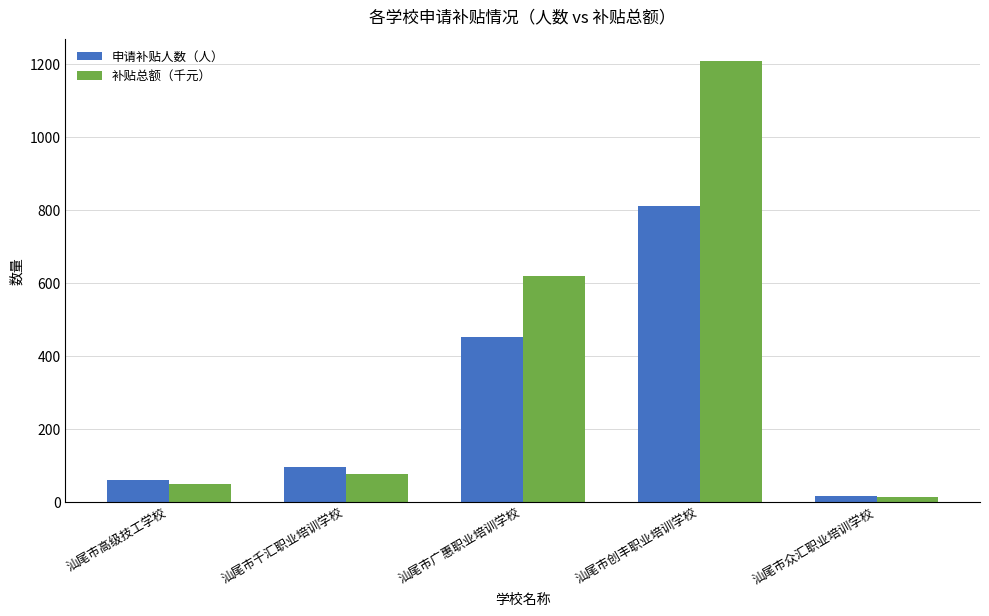

Where does the 补贴总额（千元） series first go above 75?

汕尾市千汇职业培训学校